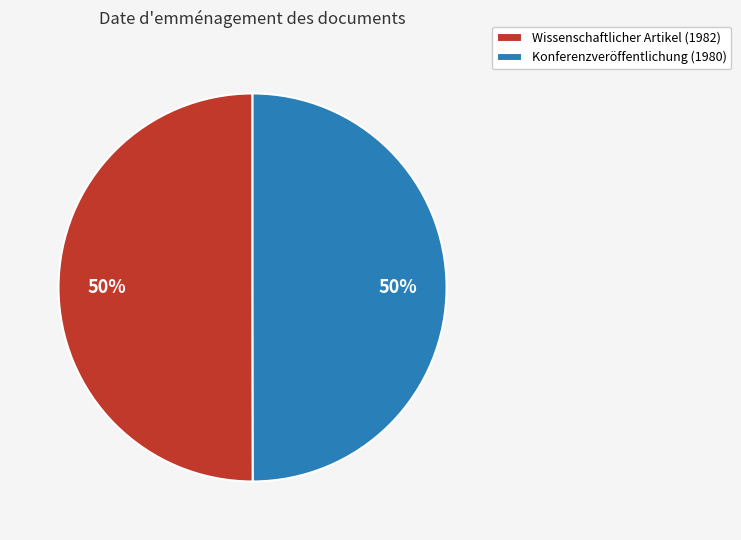

Approximately how many times larger is the value at Wissenschaftlicher Artikel (1982) compared to Konferenzveröffentlichung (1980)?

1.0